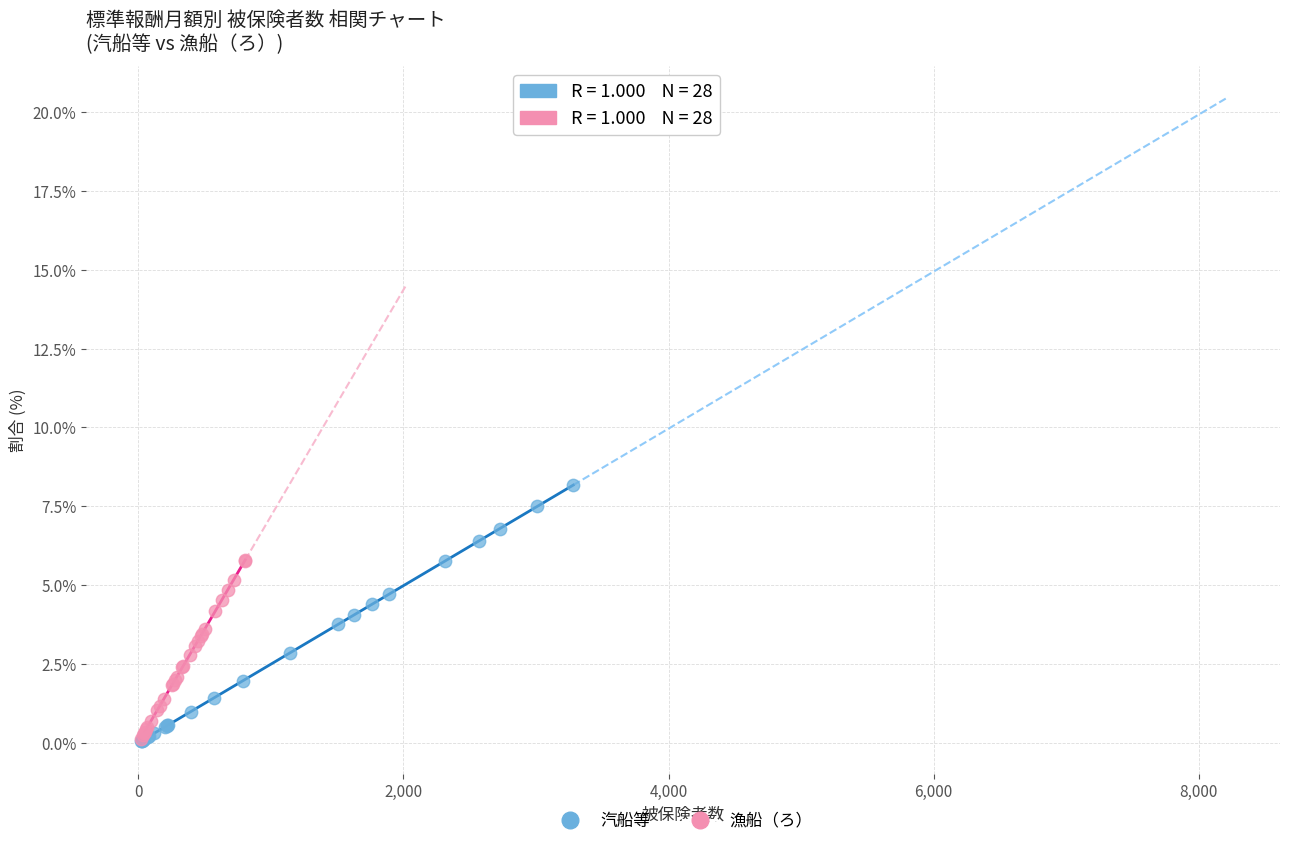

Which series has the widest spread of Y values?

汽船等